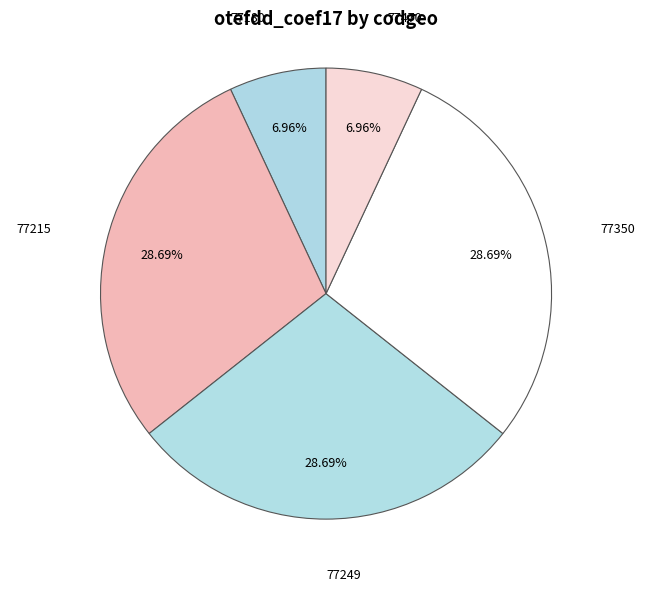

To the nearest percent, what is the average slice percentage?

20%